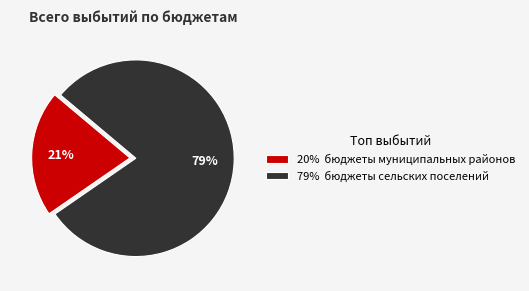

Is it true that 79% бюджеты сельских поселений is 79% of the pie?

True